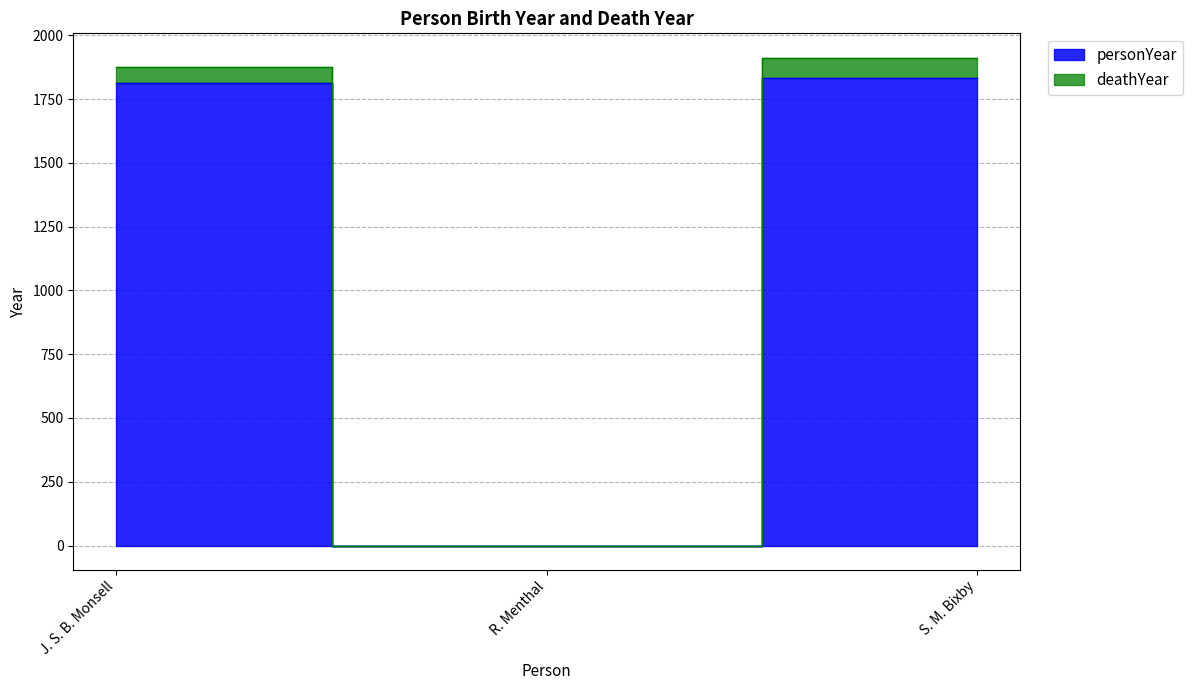

Which series has the largest range (max minus min)?

deathYear